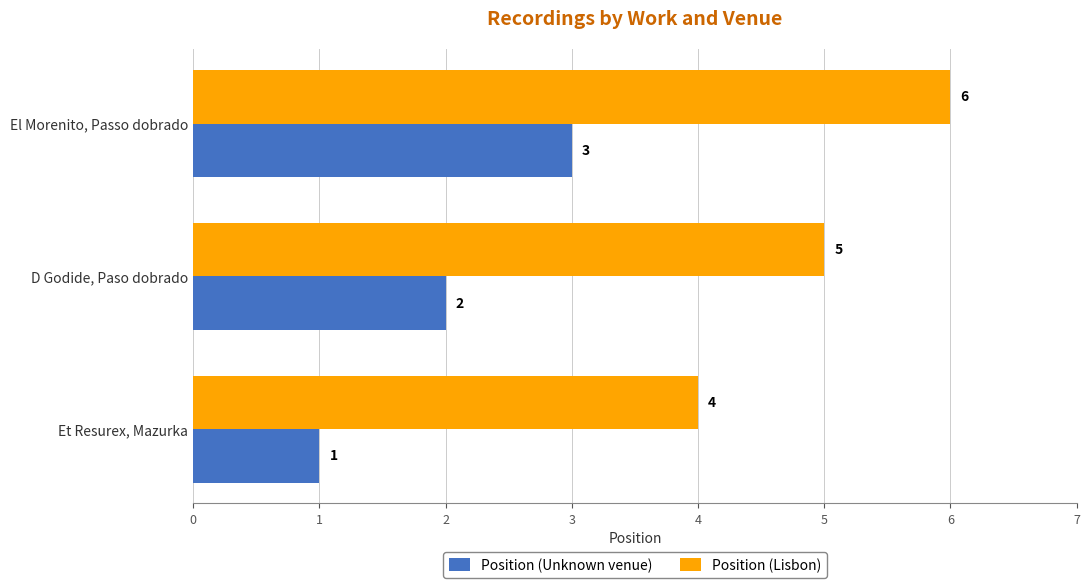

Rank the categories by Position (Lisbon) value from lowest to highest.

Et Resurex, Mazurka, D Godide, Paso dobrado, El Morenito, Passo dobrado